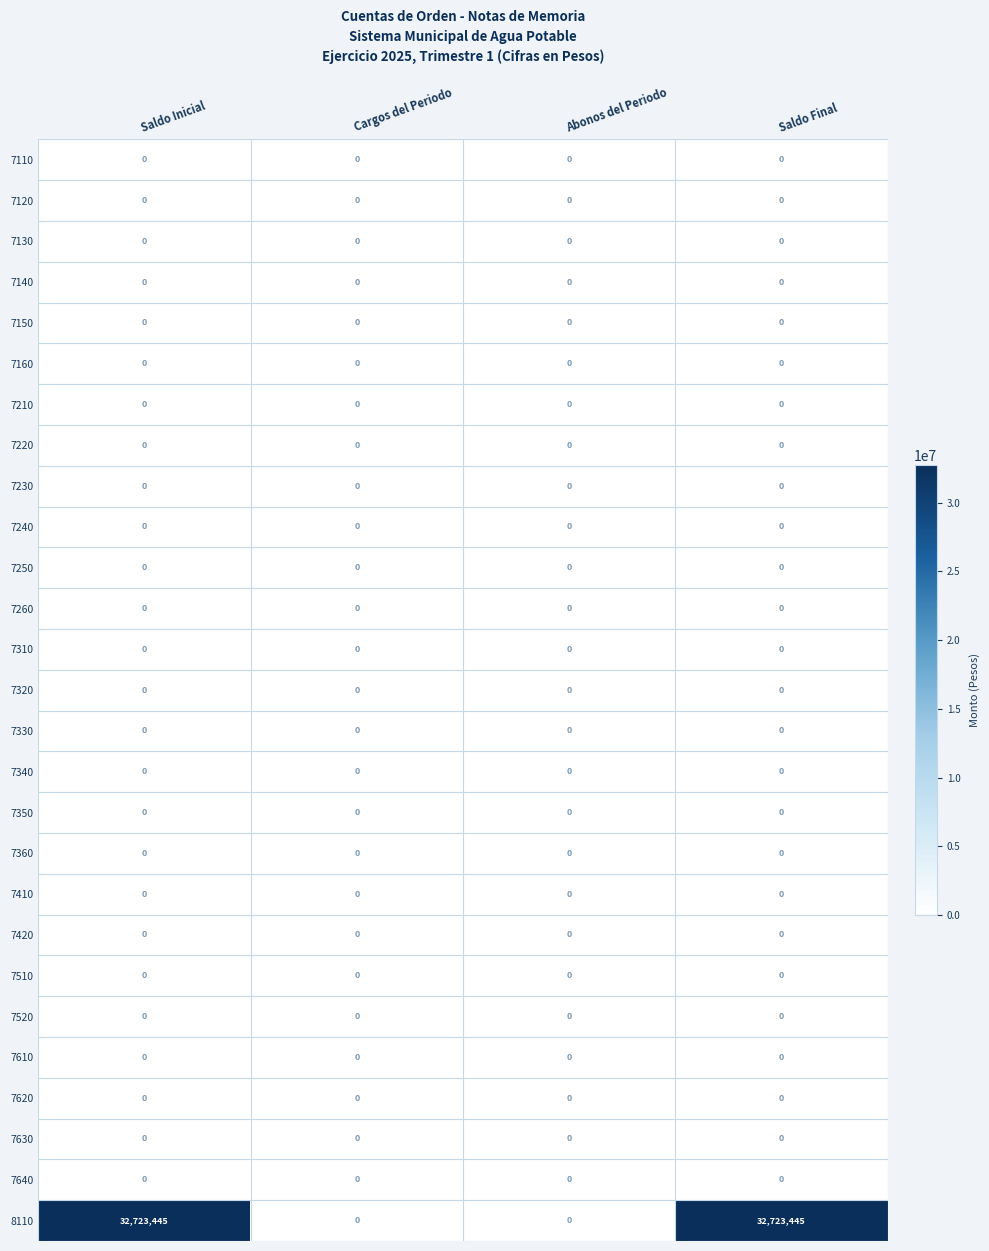

What is the greatest value displayed?

32723445